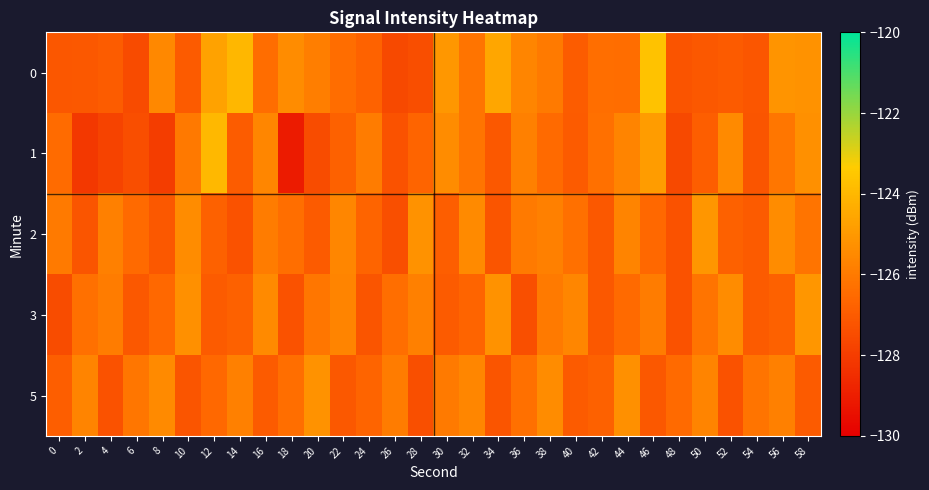

Which category has the lowest value across all series?

18